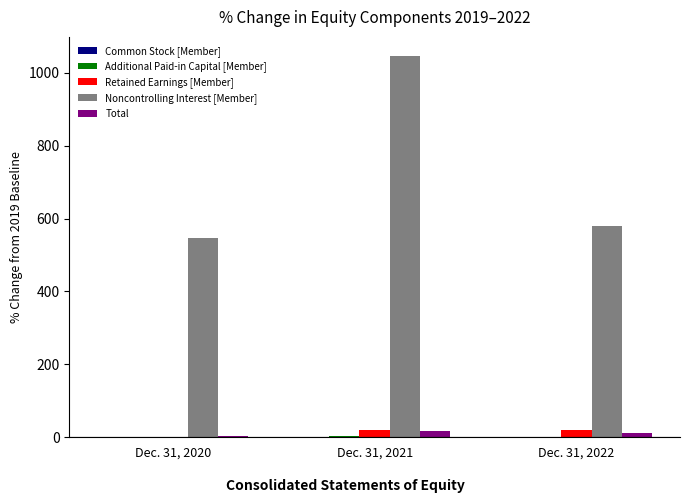

The value of Noncontrolling Interest [Member] at Dec. 31, 2020 is 547.7. True or false?

True